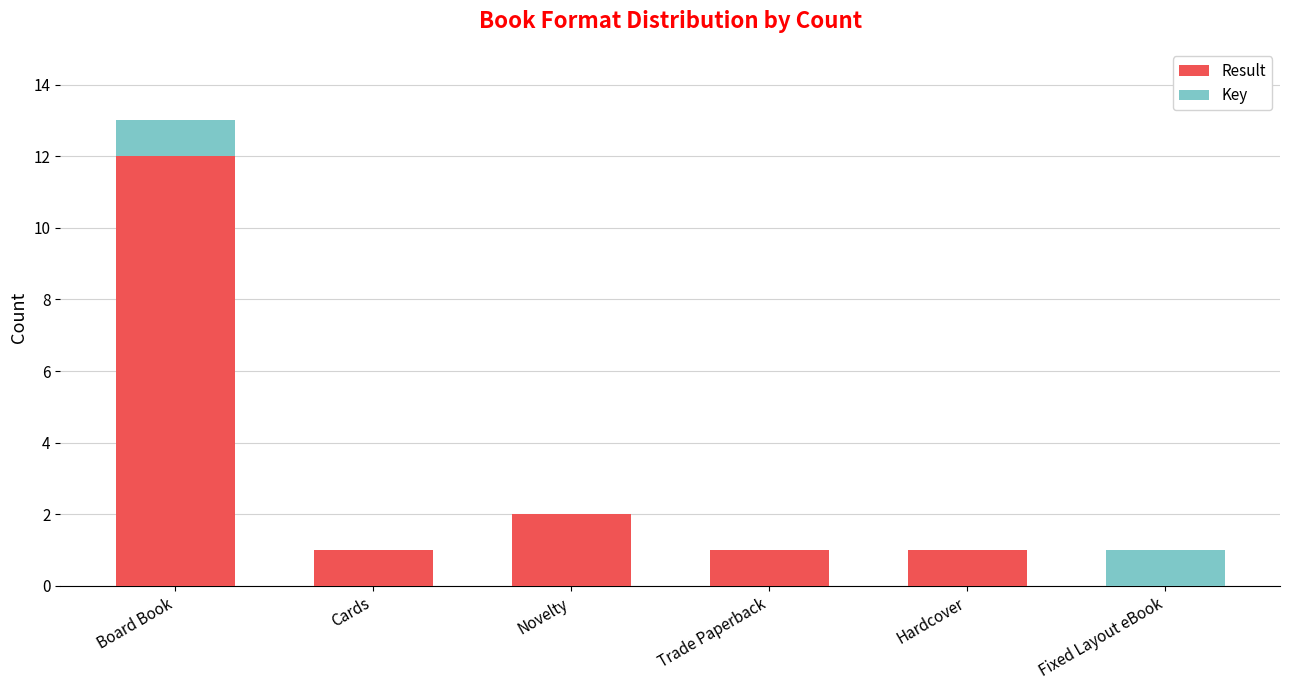

What is the greatest value displayed?

13